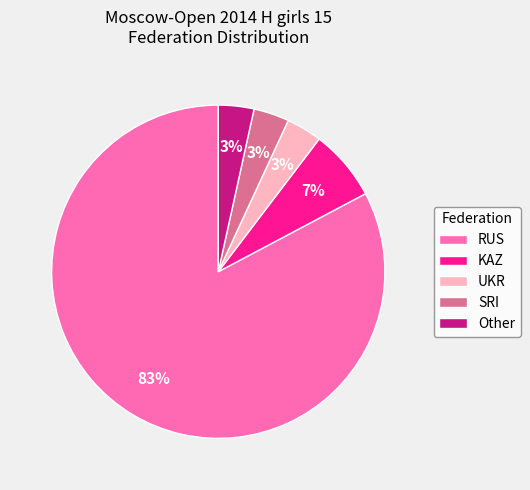

Is the sum of SRI and KAZ greater than half?

No